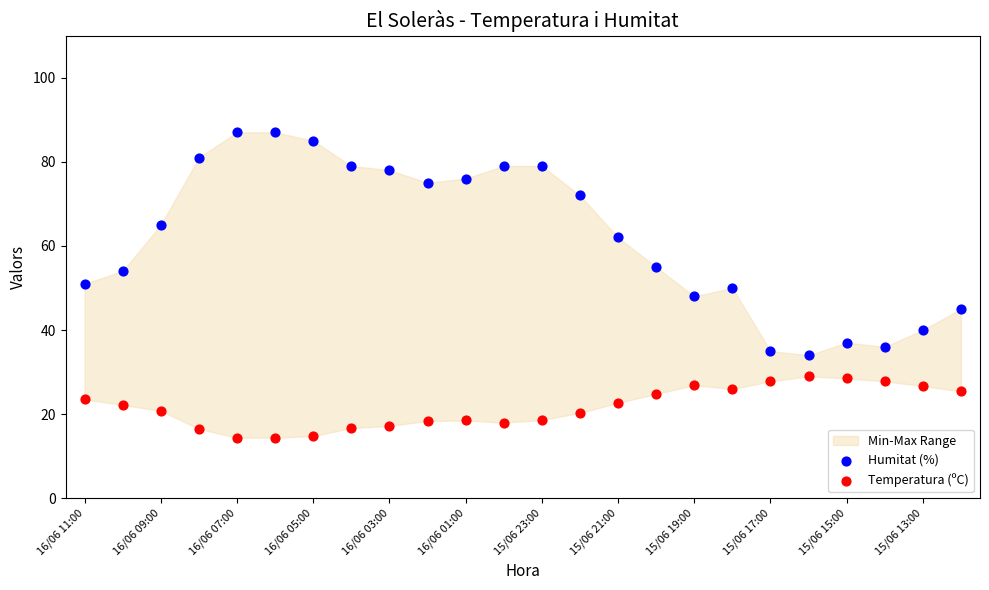

In the Humitat (%) series, what Y value is closest to 60?

62.0